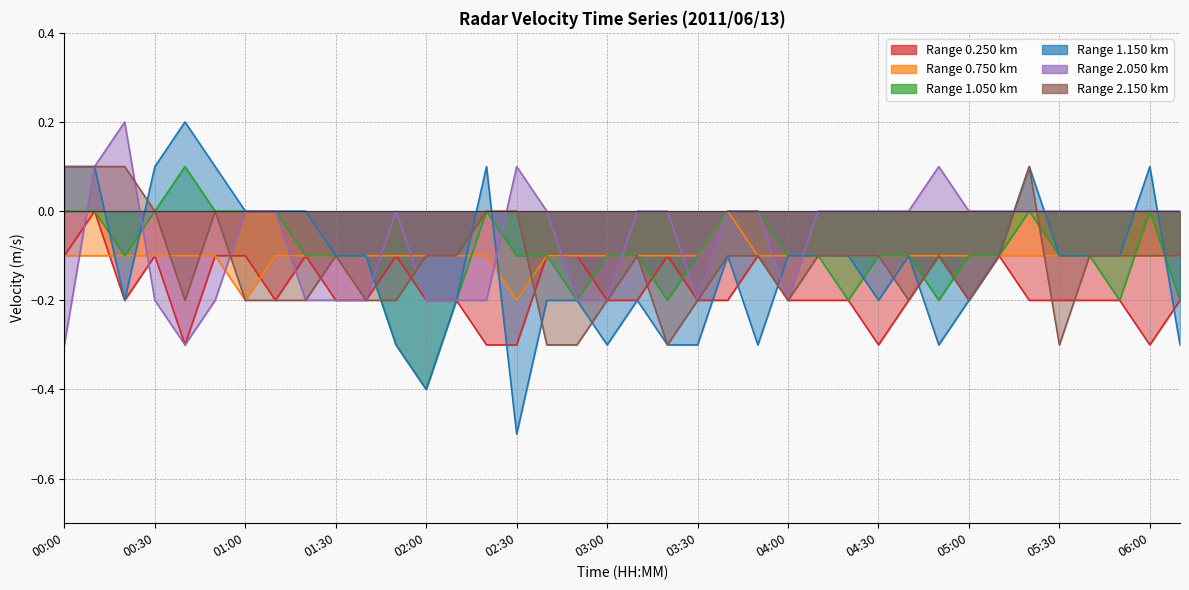

Count the 2.050 values in the range 0 to 1.

24